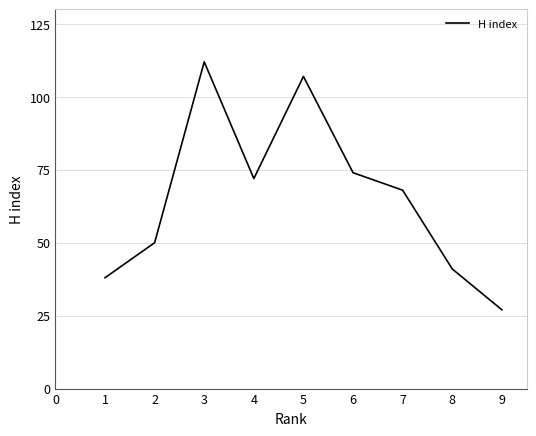

Read the value at 7.

68